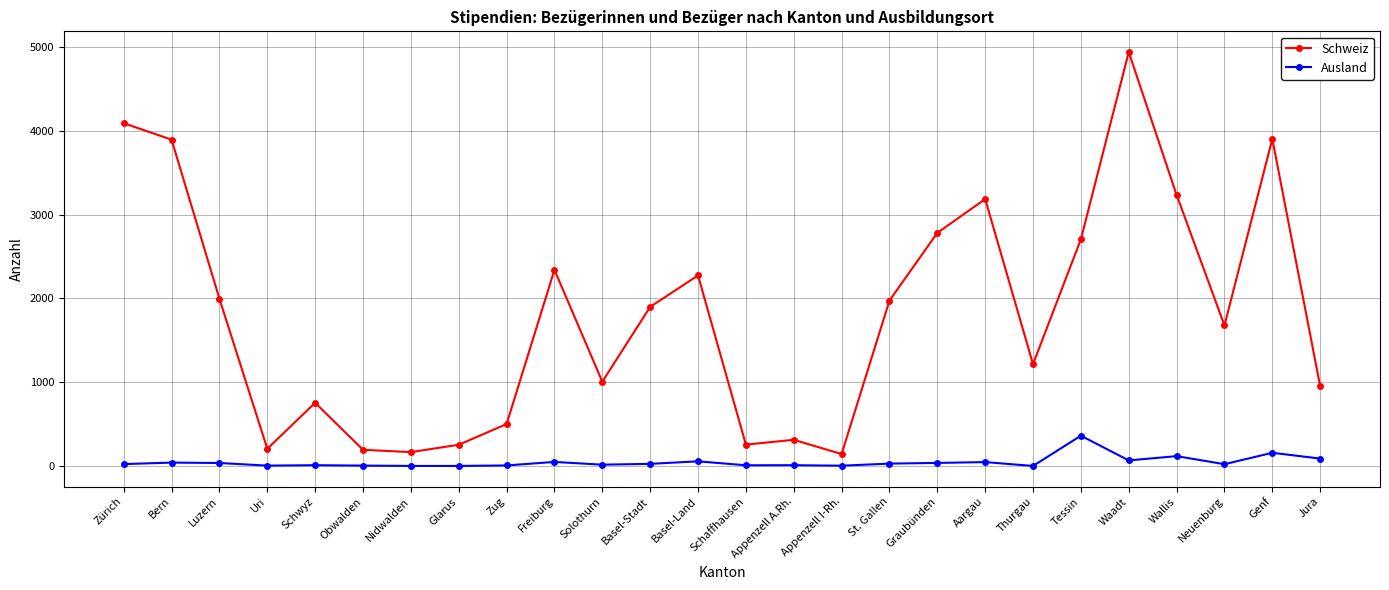

How many distinct data groups are displayed?

2